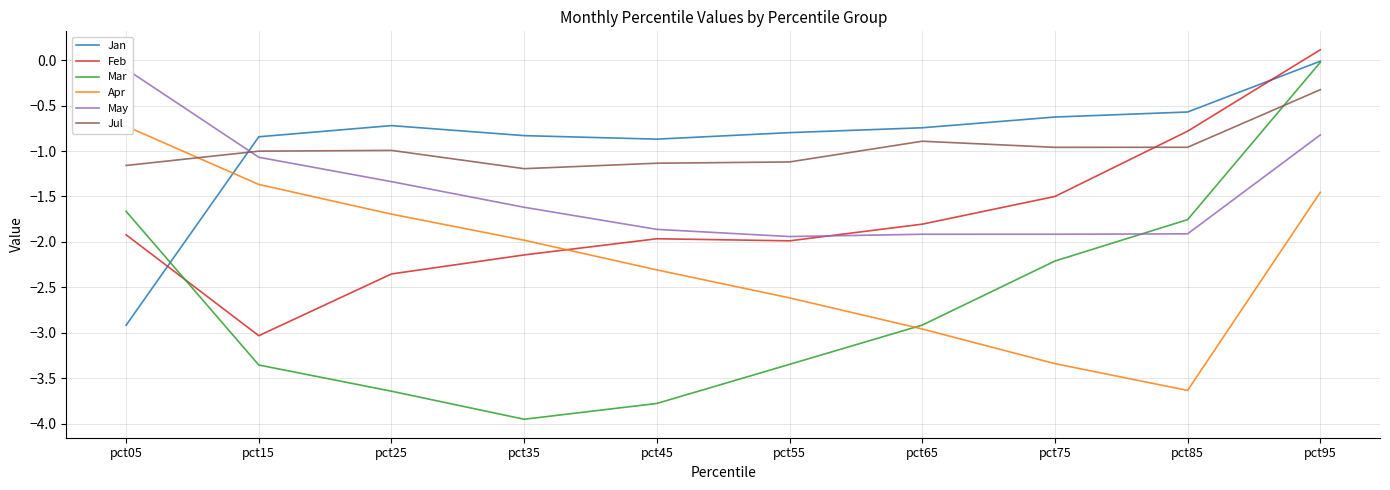

Count the number of data series in this chart.

6